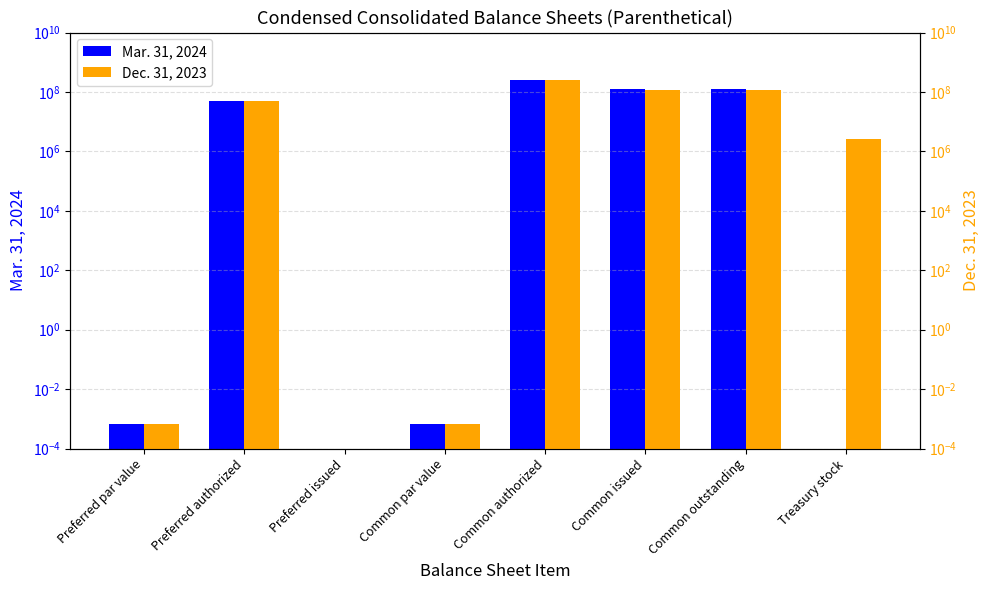

Is the value of Mar. 31, 2024 at Common outstanding greater than the value of Dec. 31, 2023 at Common par value?

Yes